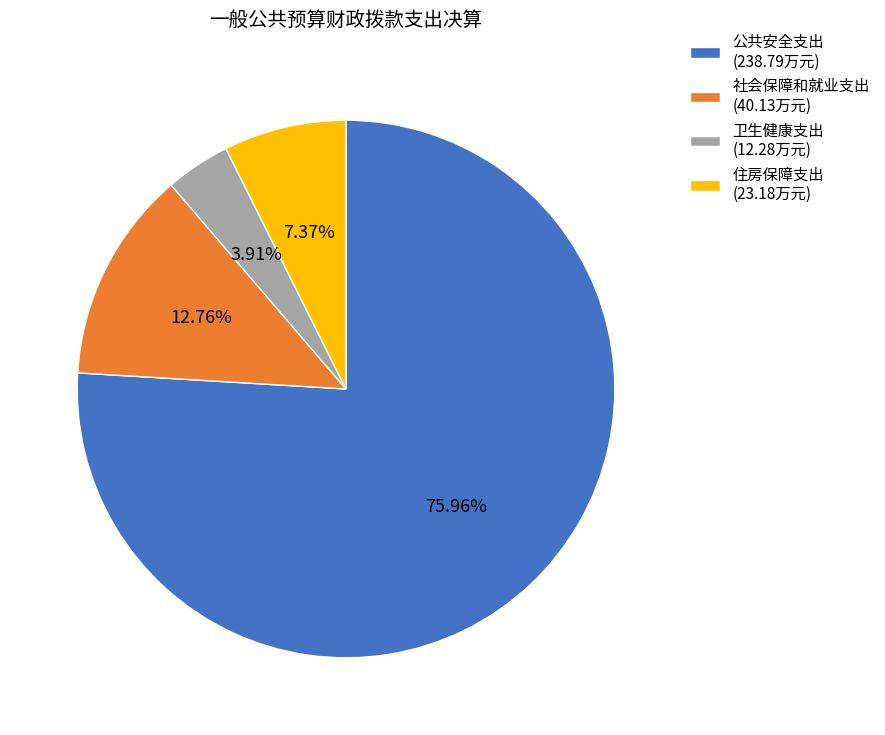

What is the ratio of the value at 社会保障和就业支出 to the value at 公共安全支出?

0.2